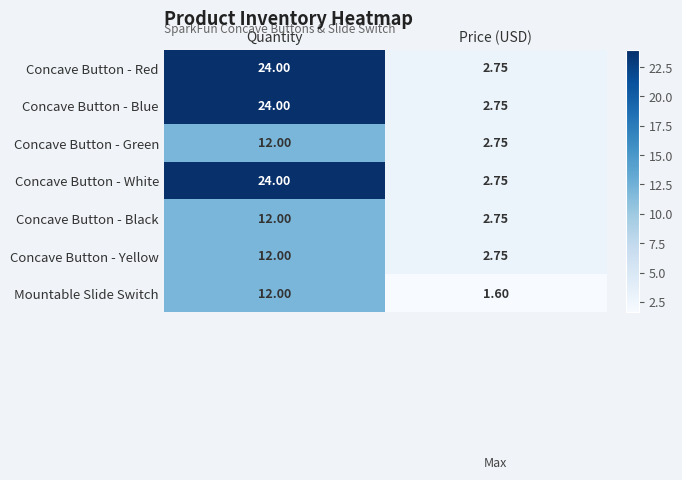

At which label is Concave Button - Black closest to 7?

Price (USD)